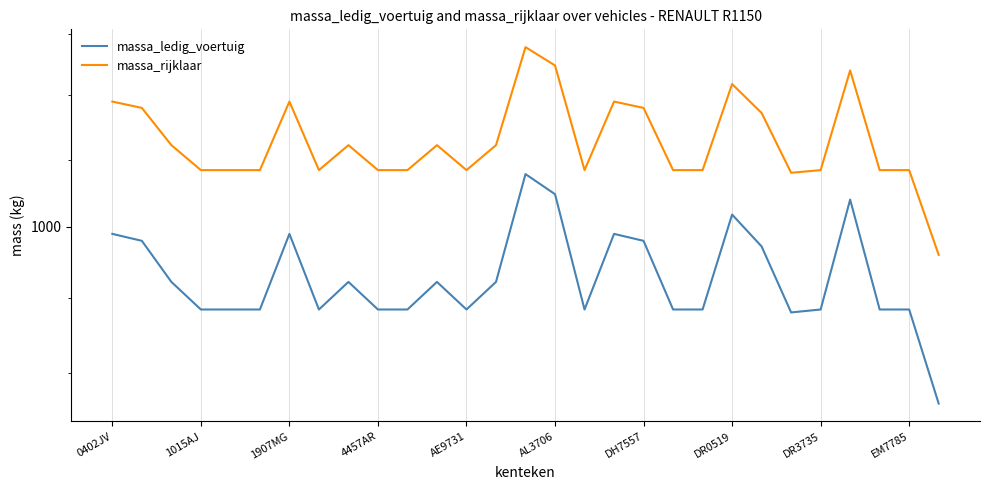

Rank the categories by massa_rijklaar value from lowest to highest.

28, 23, 4457AR, AE9731, AL3706, DR0519, EM7785, 10, 12, 16, 19, 20, 24, 26, 27, 1907MG, DR3735, 11, 13, 22, 1015AJ, 18, 0402JV, DH7557, 17, 21, 25, 15, 14